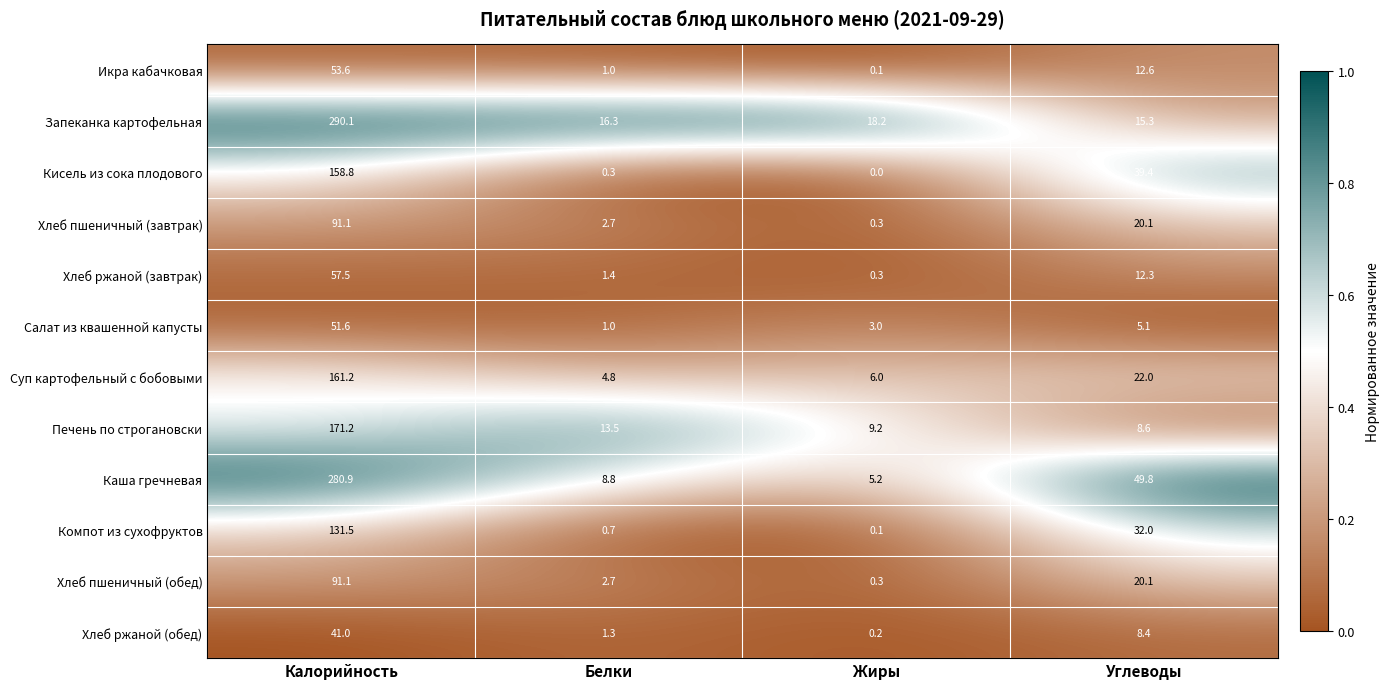

Which category has the lowest value in the Печень по строгановски series?

Углеводы